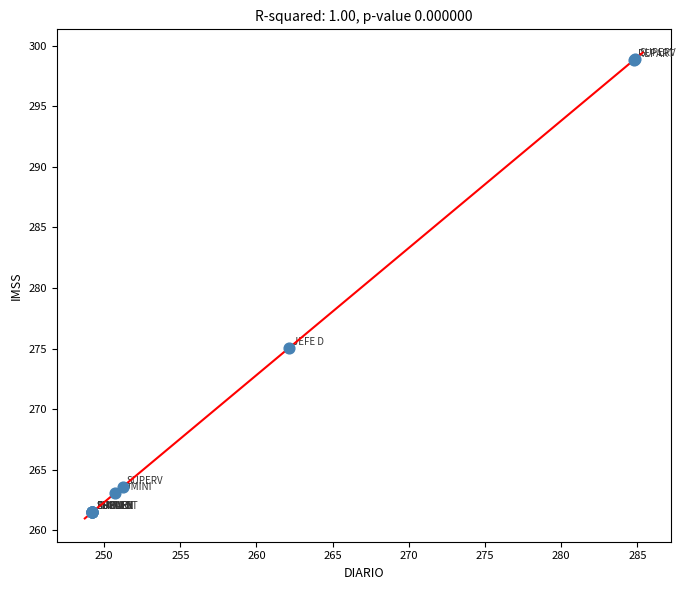

What Y value in the scatter plot is closest to 280?

275.1